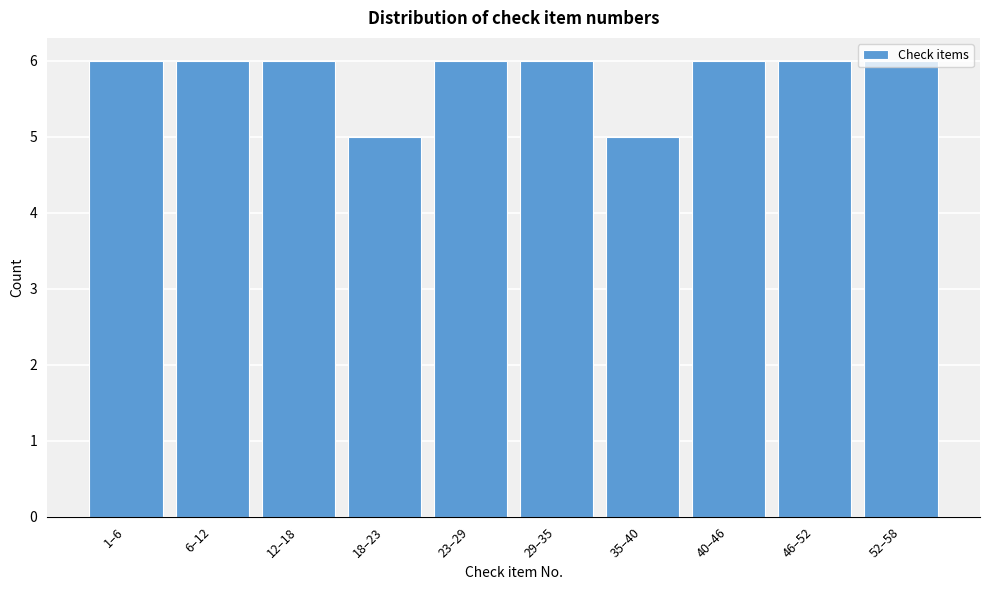

What is the label of the 3rd bar from the left?

12–18